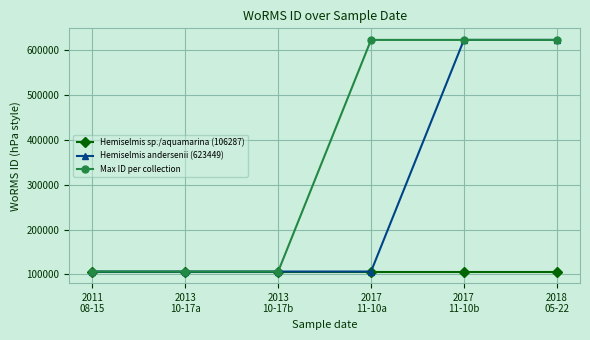

Rank the series by their average value, from lowest to highest.

Hemiselmis sp./aquamarina (106287), Hemiselmis andersenii (623449), Max ID per collection